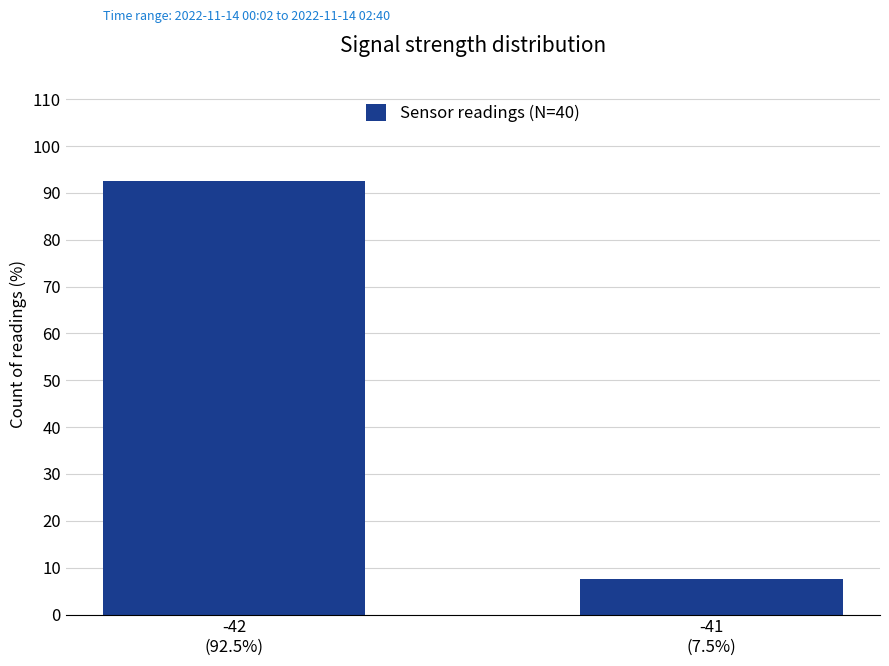

What is the approximate value at -42
(92.5%)?

92.5